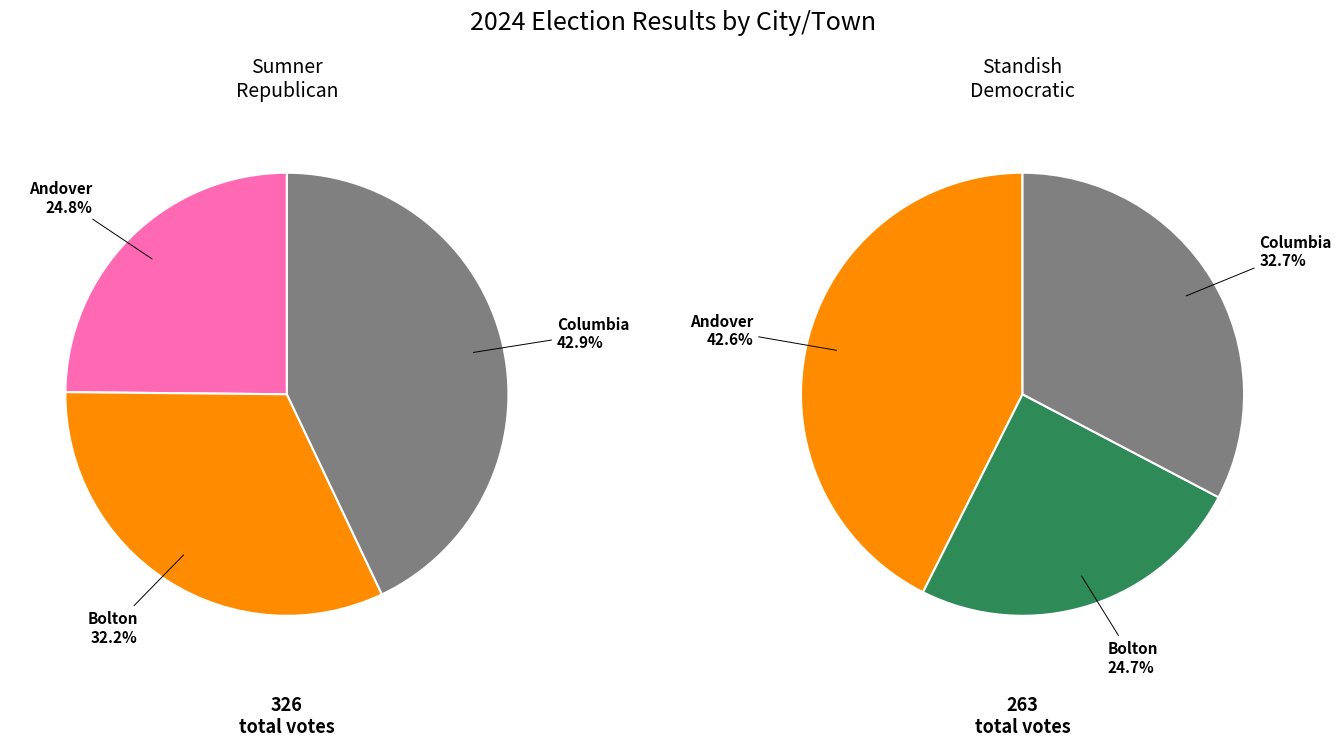

How many slices are in this pie chart?

3